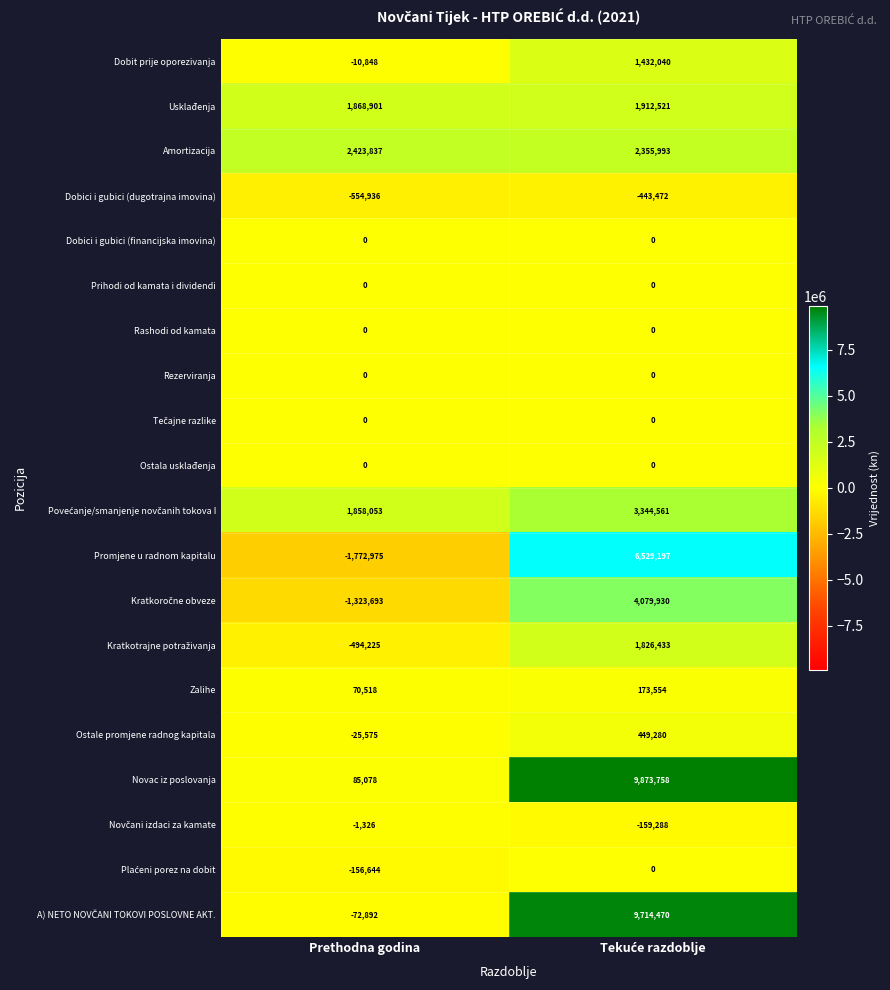

What is the average value of the Promjene u radnom kapitalu series?

2378111